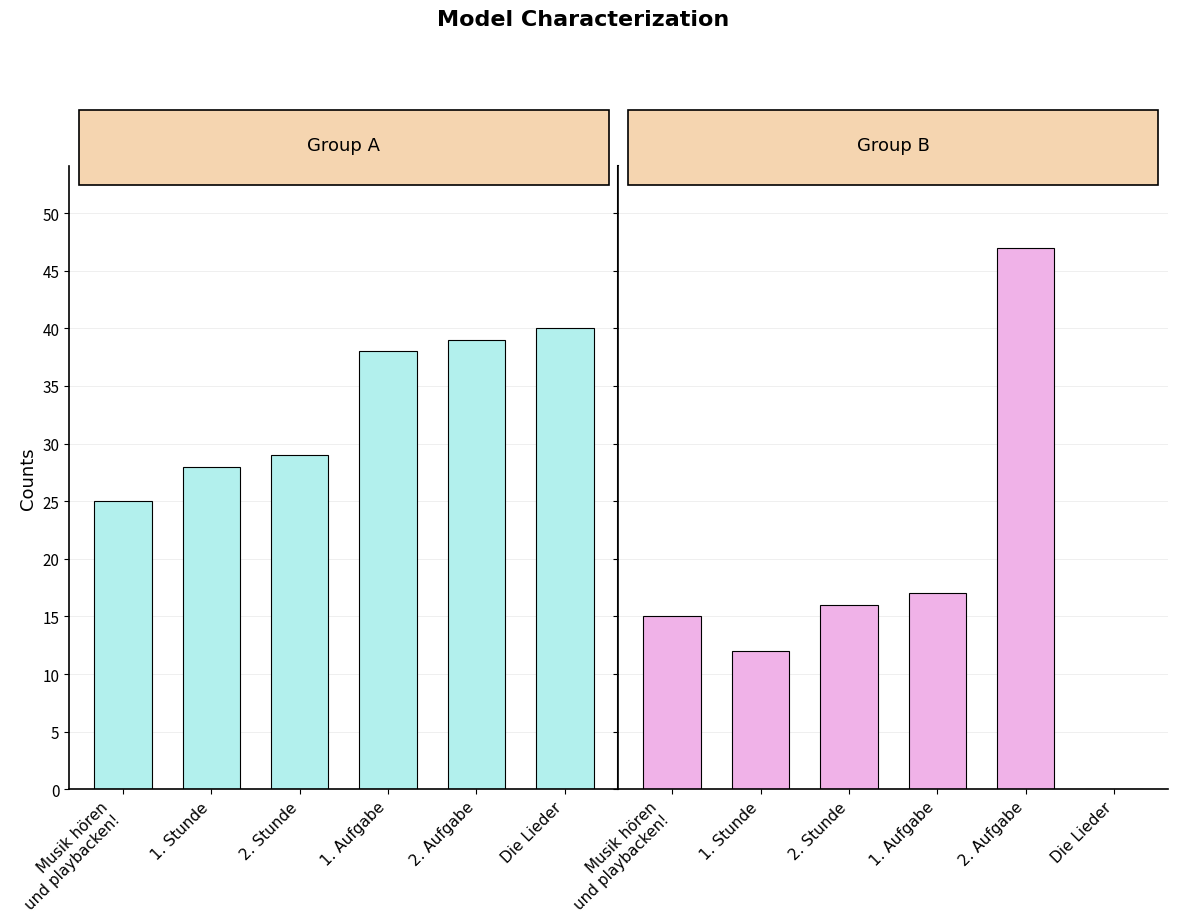

Is the value of Group B at Die Lieder greater than the value of Group A at 2. Aufgabe?

No